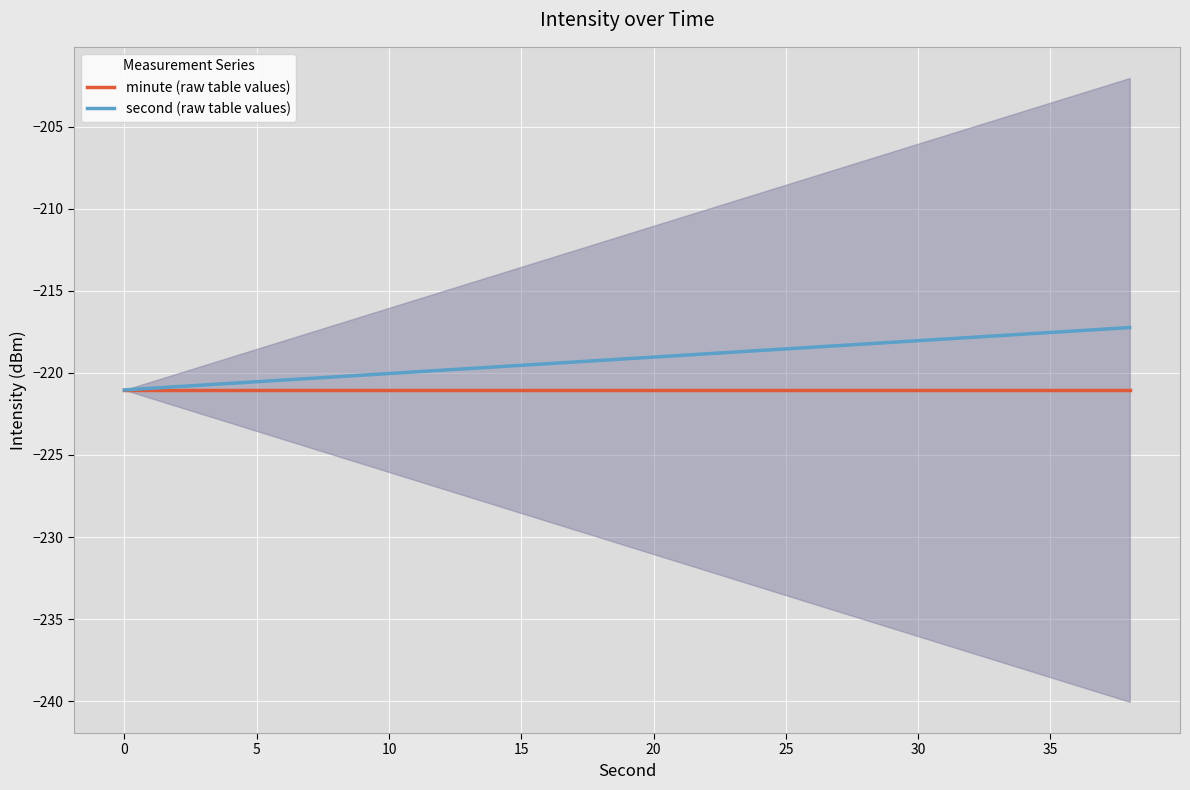

What is the lowest value of the second (raw table values) series?

-221.0